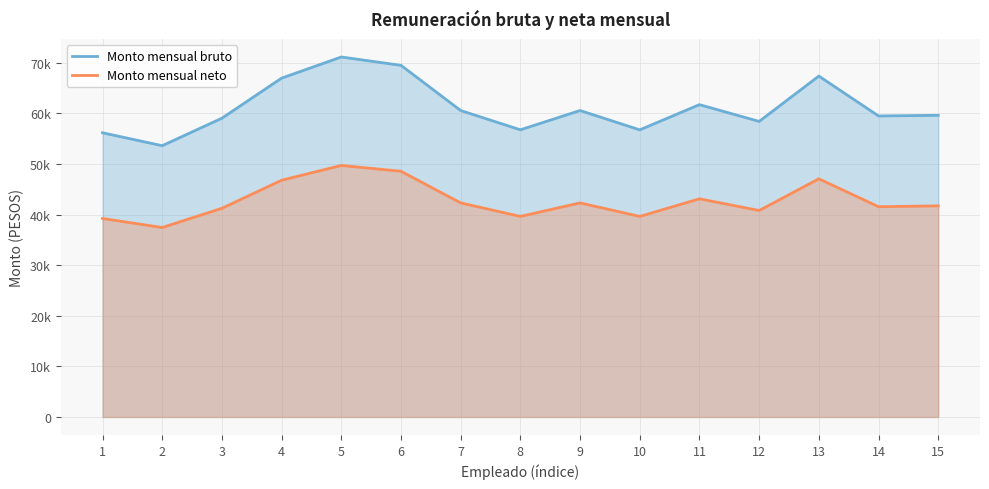

What value does the Monto mensual bruto series have at 9?

60546.6